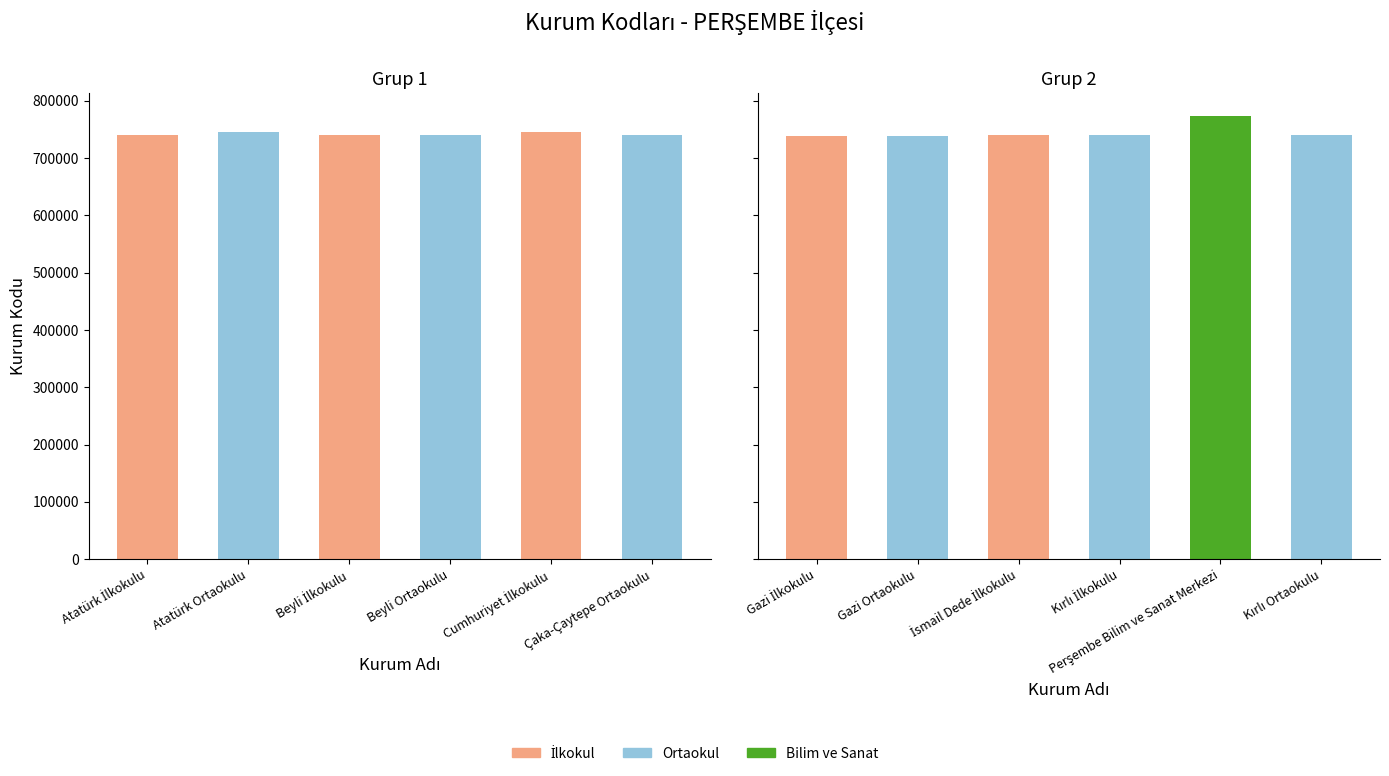

How many groups of bars are there?

6